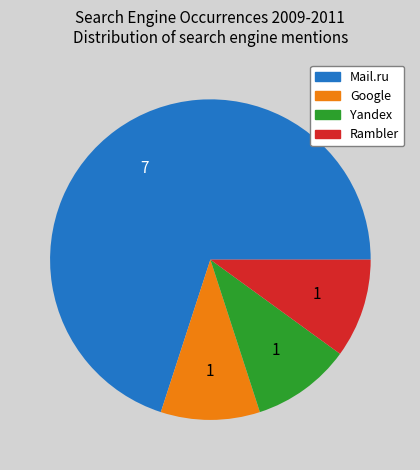

Which category has the biggest portion of the pie?

Mail.ru